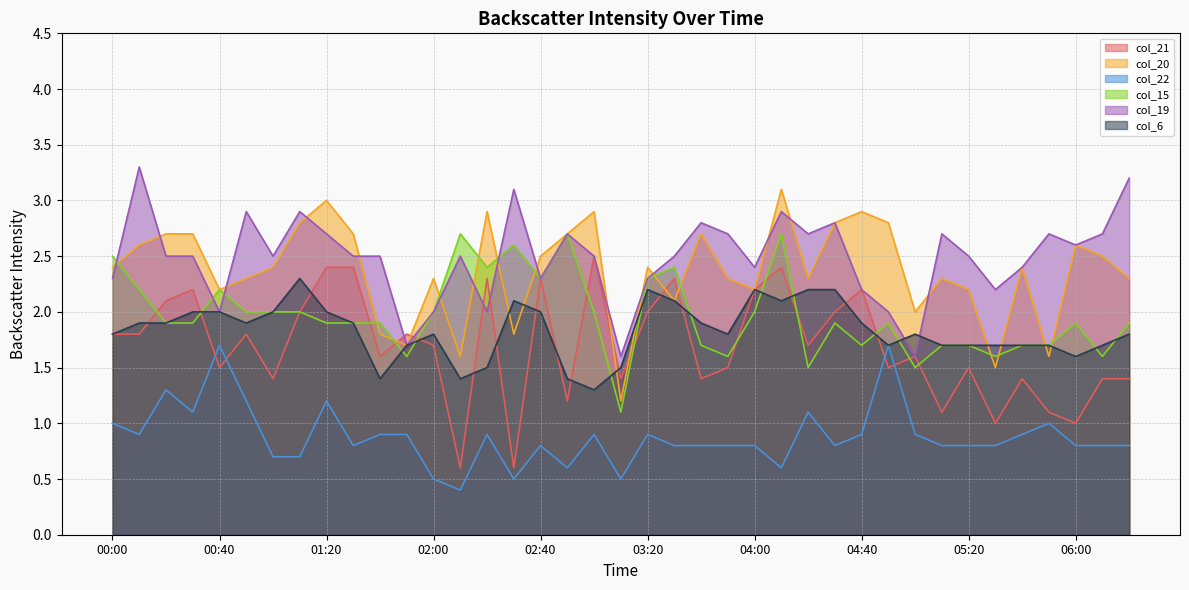

Which series has the widest spread of values?

col_20